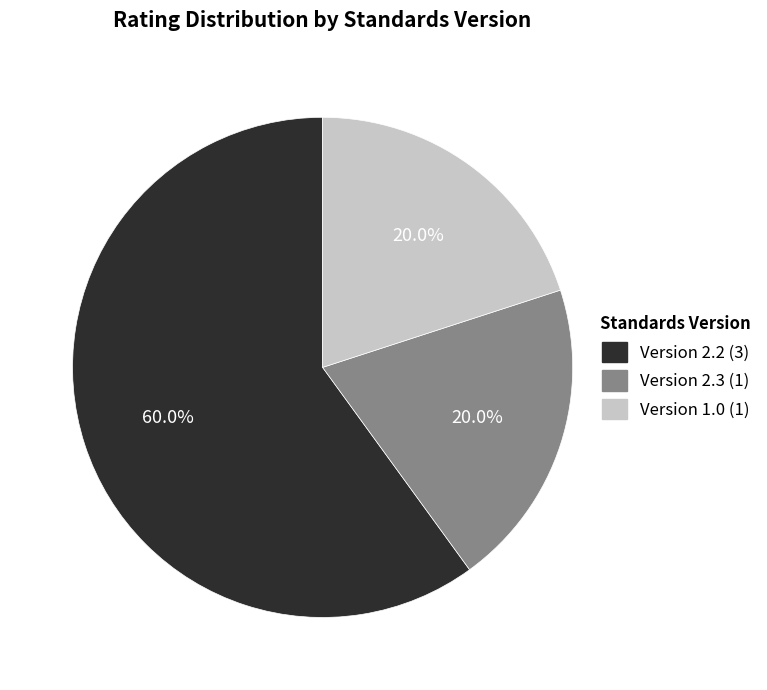

To the nearest percent, what is the average slice percentage?

33%